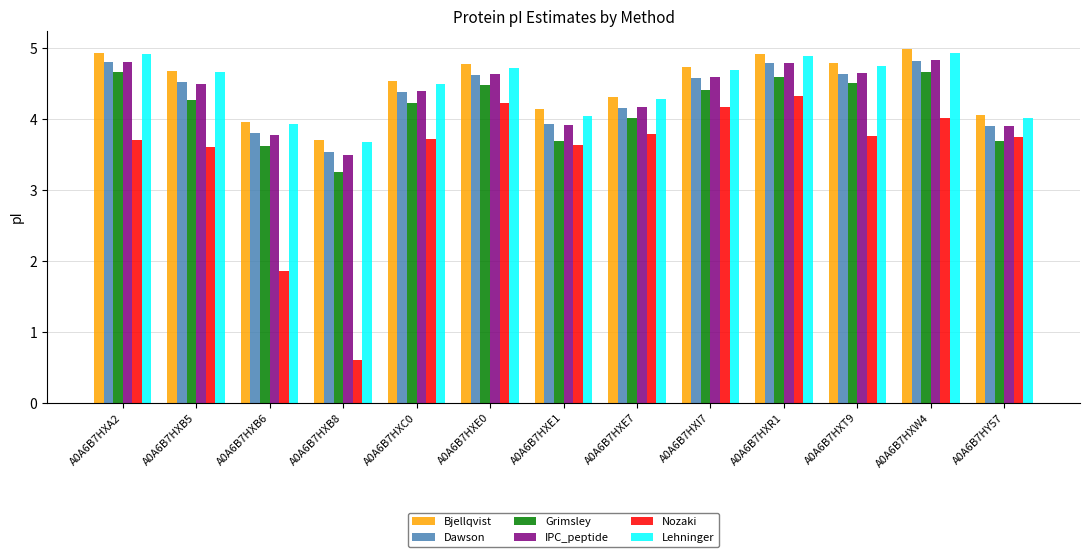

What is the total value across all series at A0A6B7HXI7?

27.2